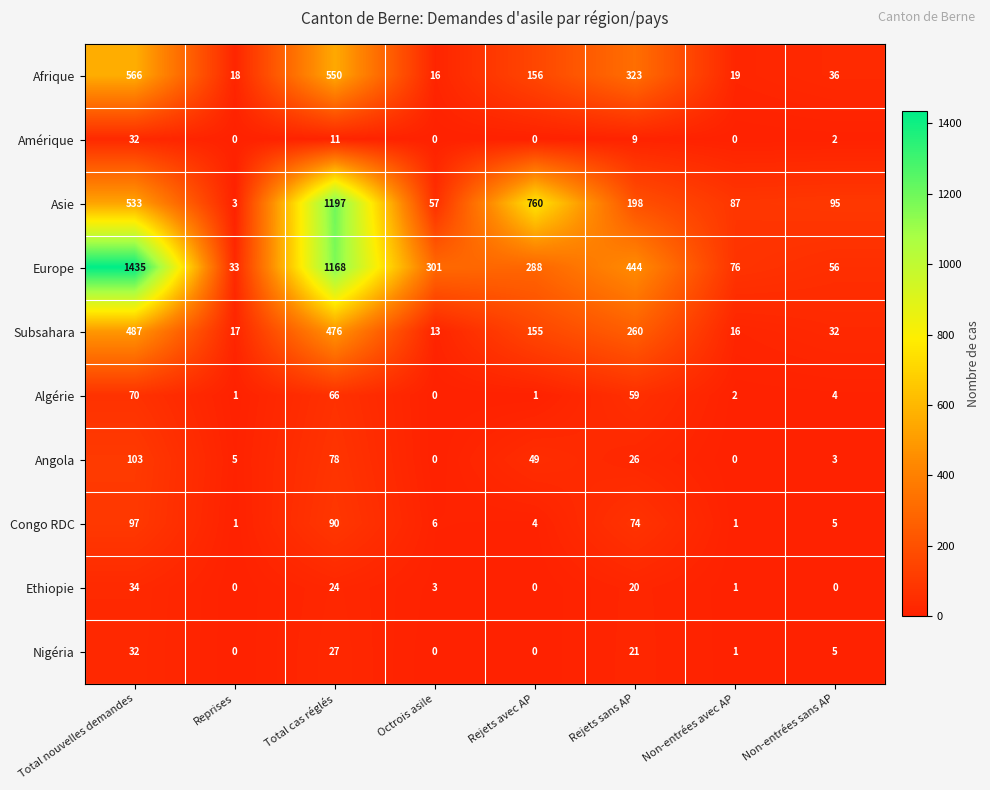

What is the sum of the Ethiopie values at Rejets avec AP and Total cas réglés?

24